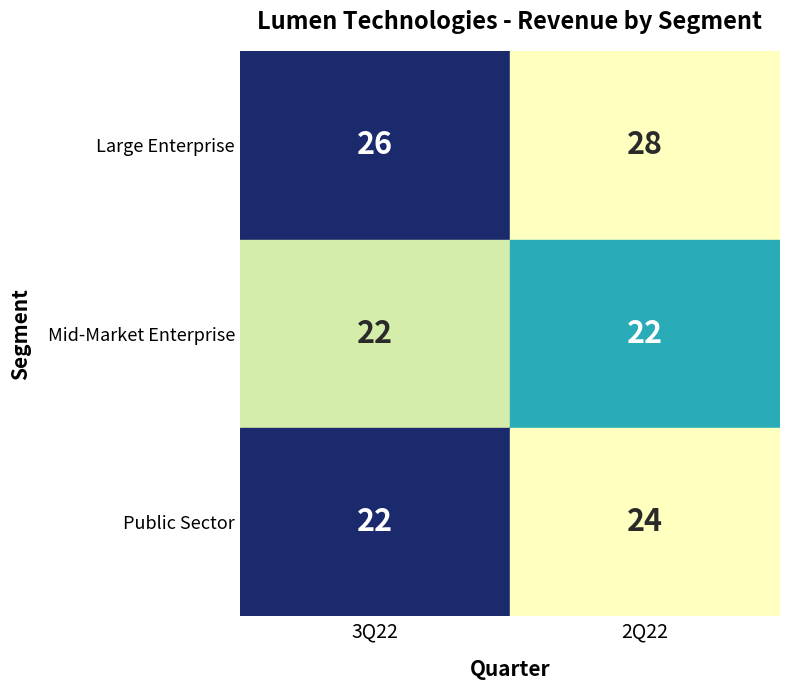

Is it true that Large Enterprise equals 10 at 3Q22?

False